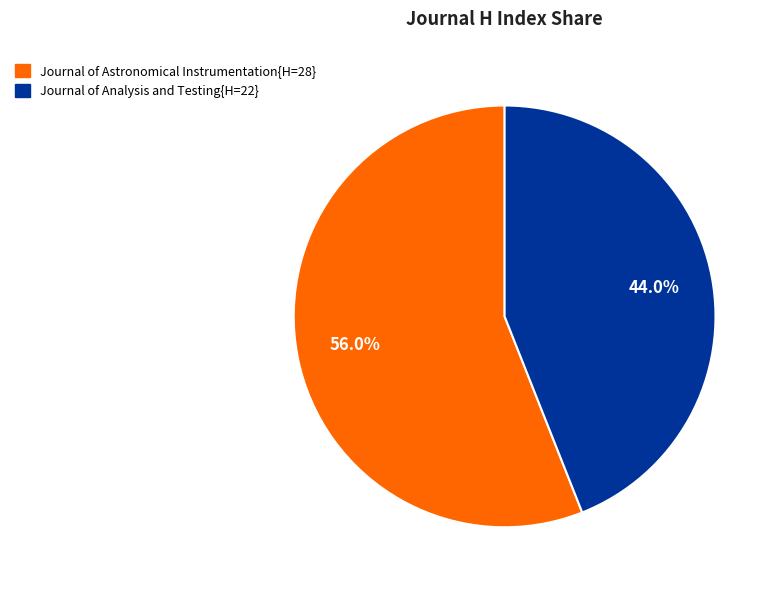

Is there any slice that represents more than half of the pie?

Yes